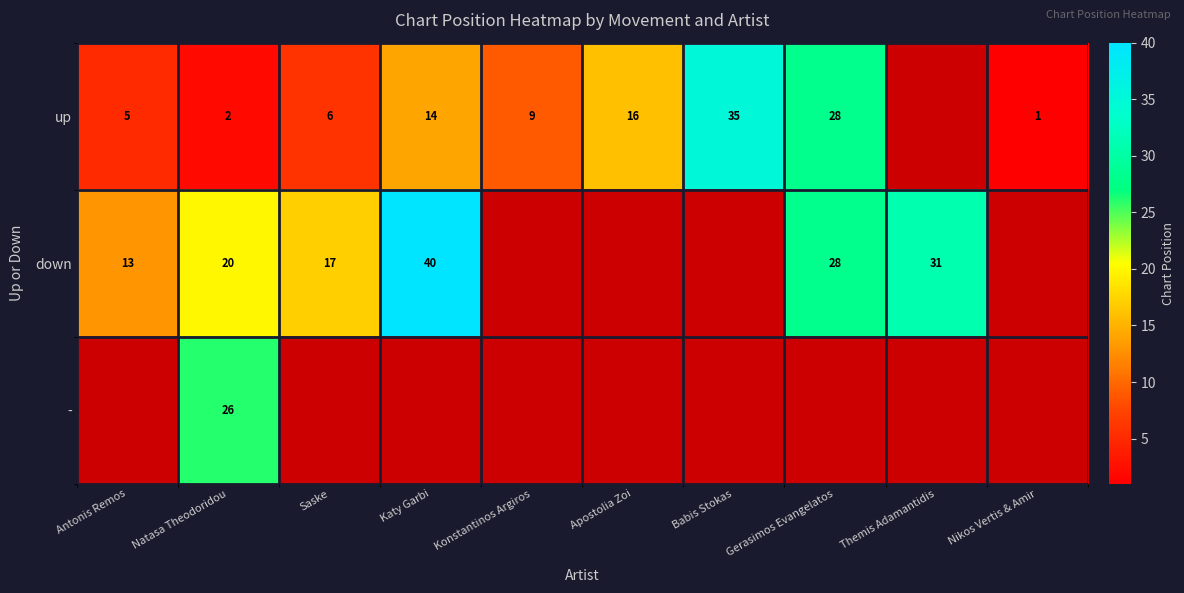

What is the difference between the highest and lowest values at Saske?

11.0